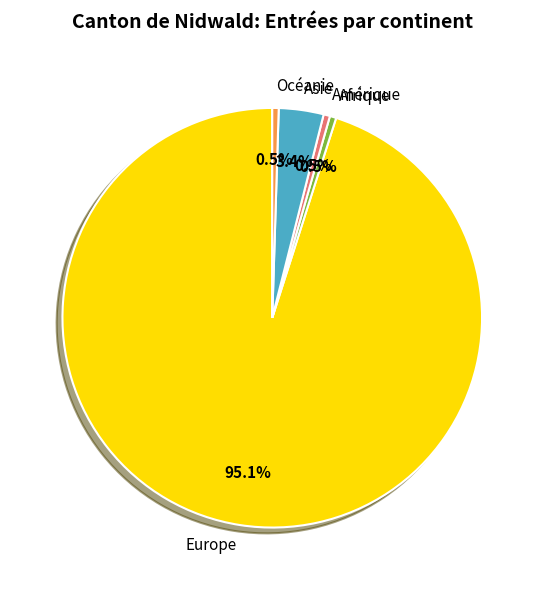

Which has a higher value, Amérique or Europe?

Europe